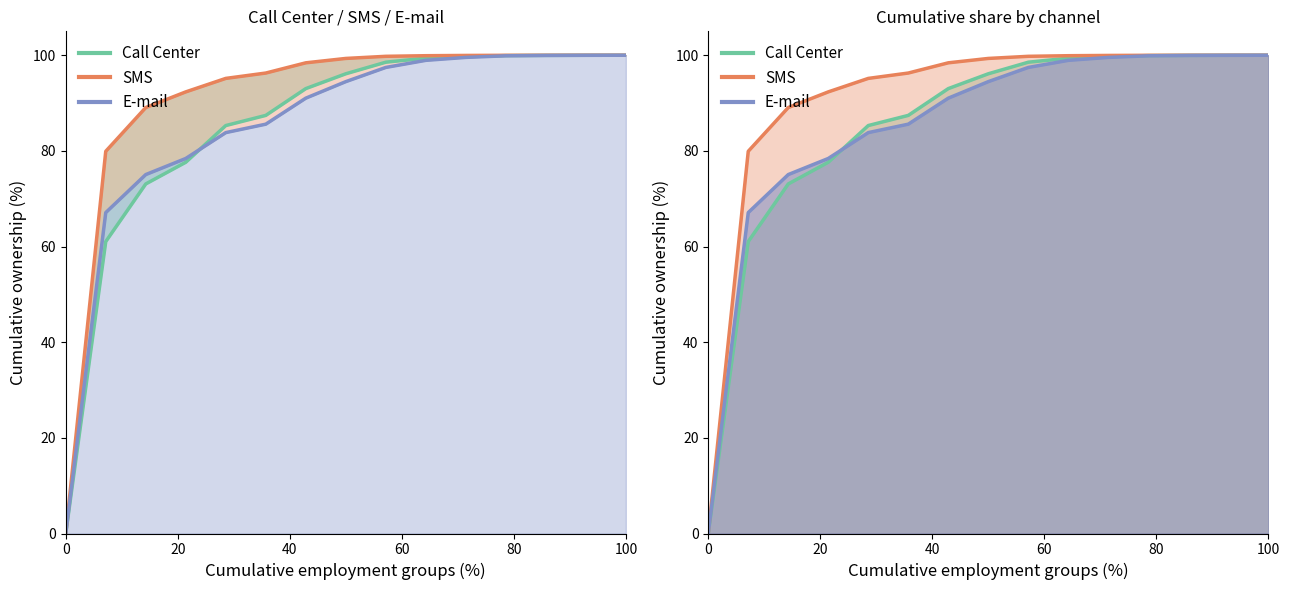

What are all the series names shown in the legend?

Call Center, SMS, E-mail